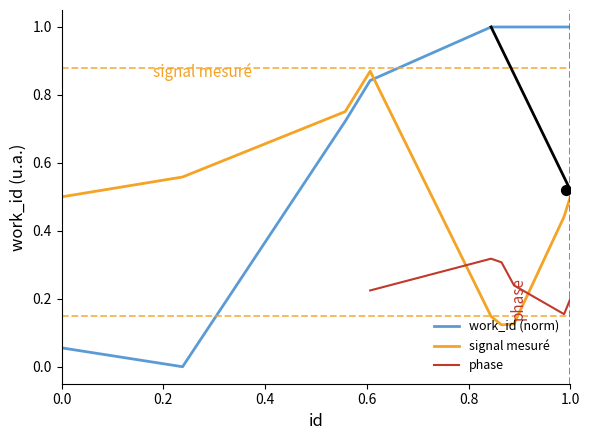

How many times do signal mesuré and work_id (norm) cross each other?

1